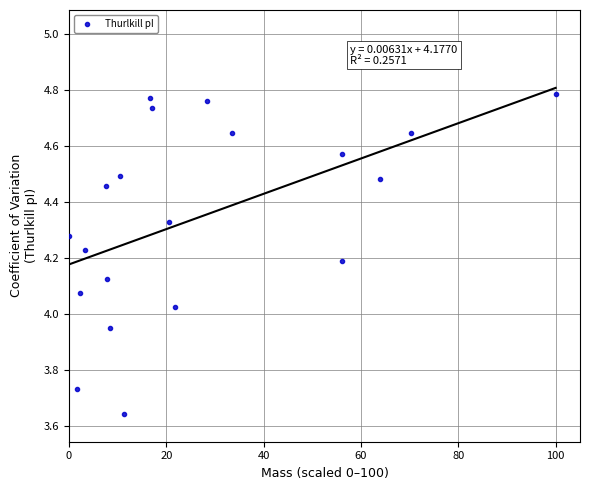

What is the range of X values (max minus min)?

100.0